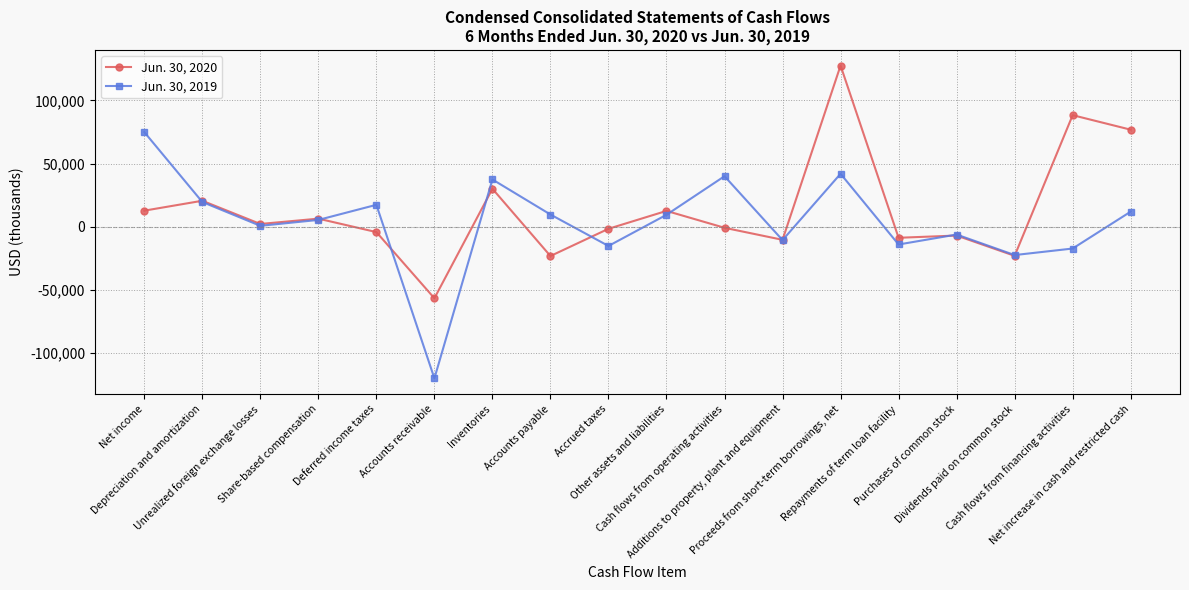

Does the chart have visible grid lines?

Yes